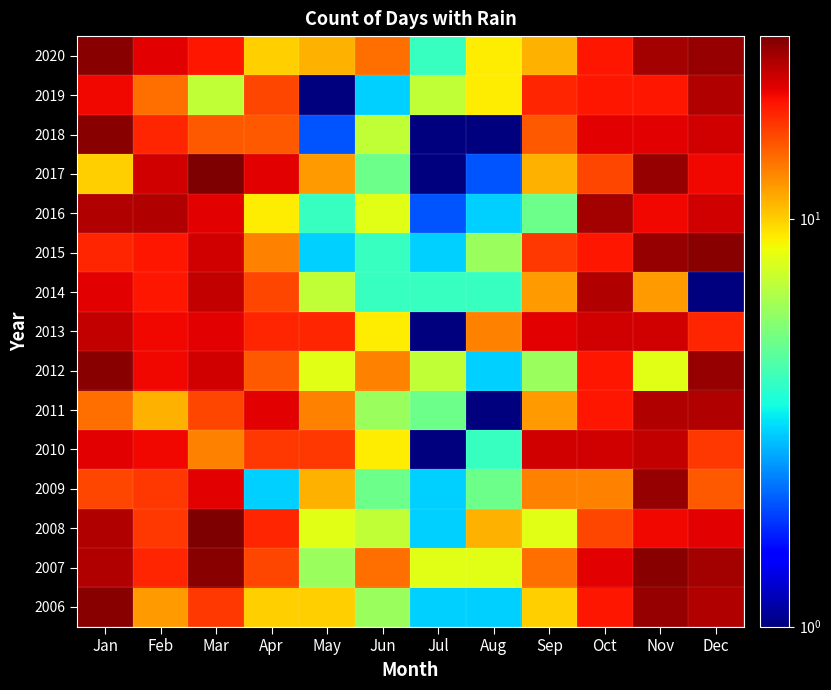

How many distinct data groups are displayed?

15